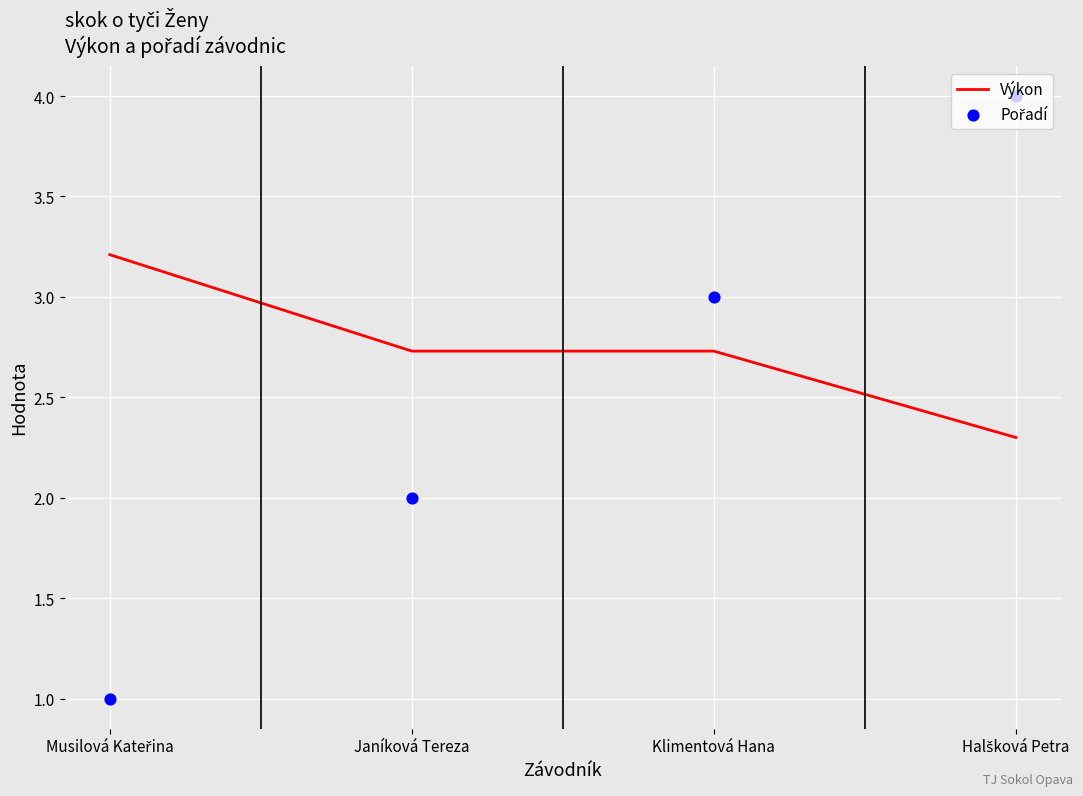

Which series contains the lowest Y value?

Pořadí